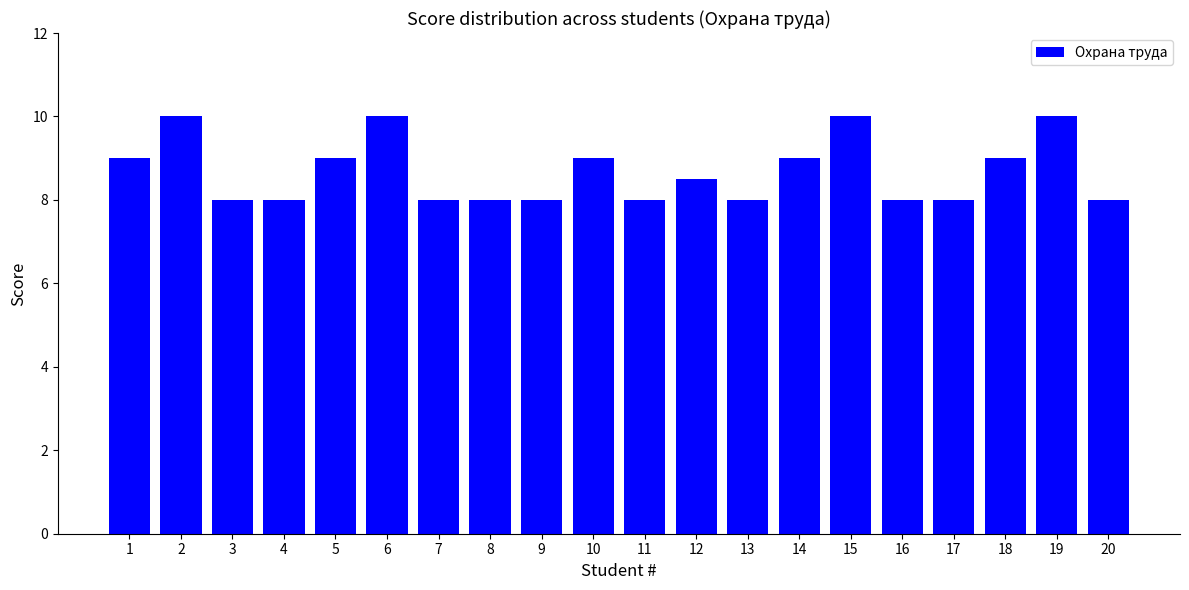

What is the value of the 5th bar from the left?

9.0